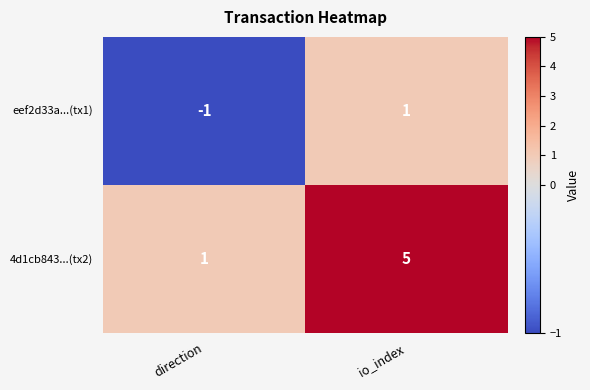

Rank the series by their average value, from lowest to highest.

eef2d33a...(tx1), 4d1cb843...(tx2)